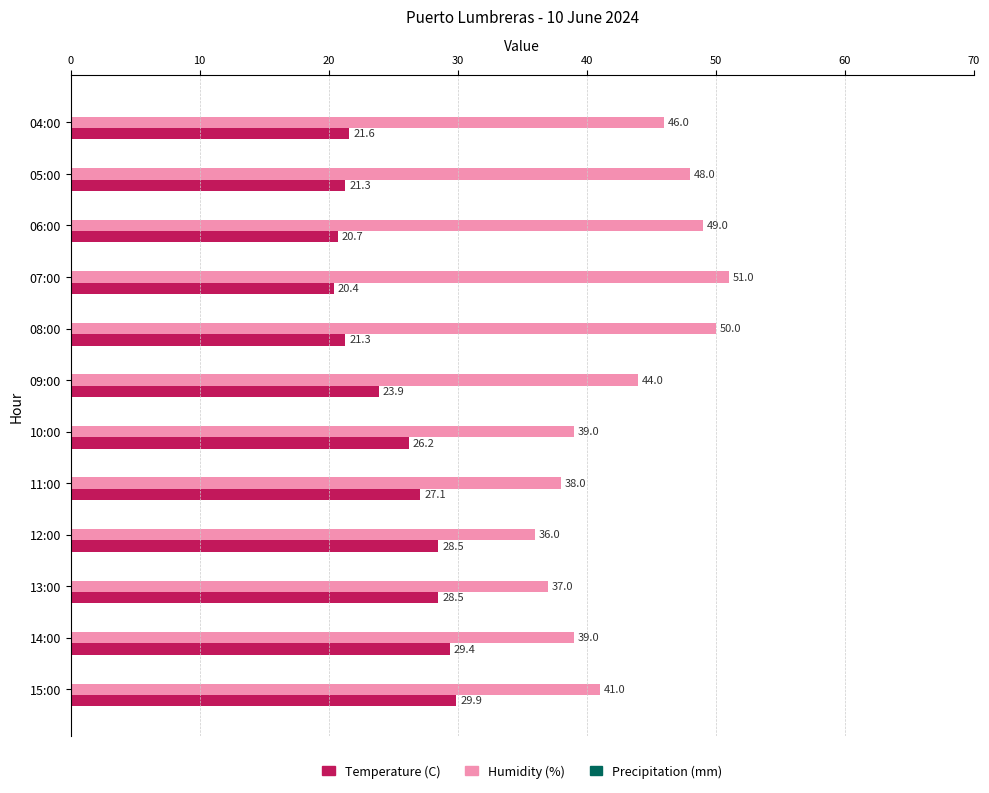

The Temperature (C) series shows 20.7 at 06:00. True or false?

True